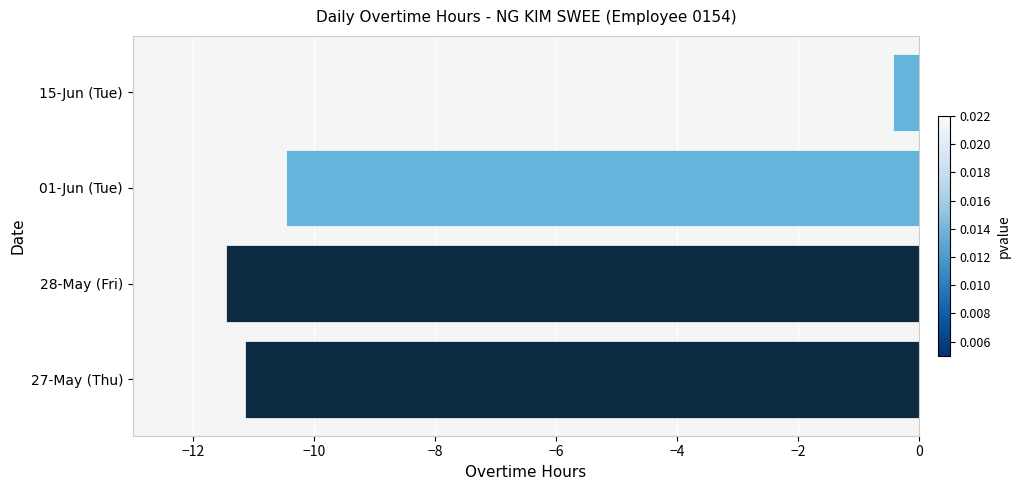

Does the chart contain stacked bars?

No